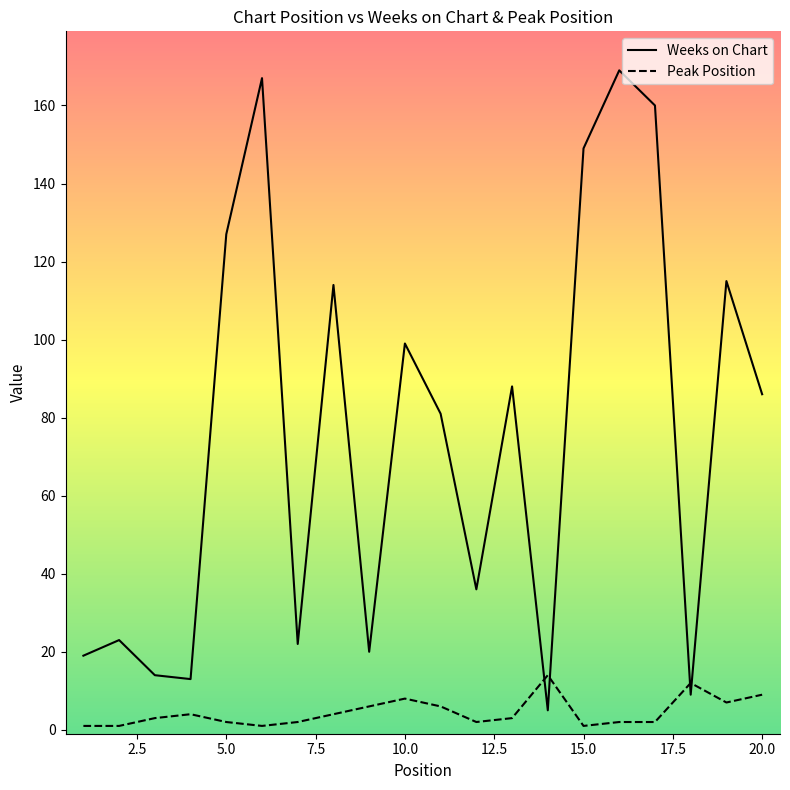

What is the minimum value for Weeks on Chart?

5